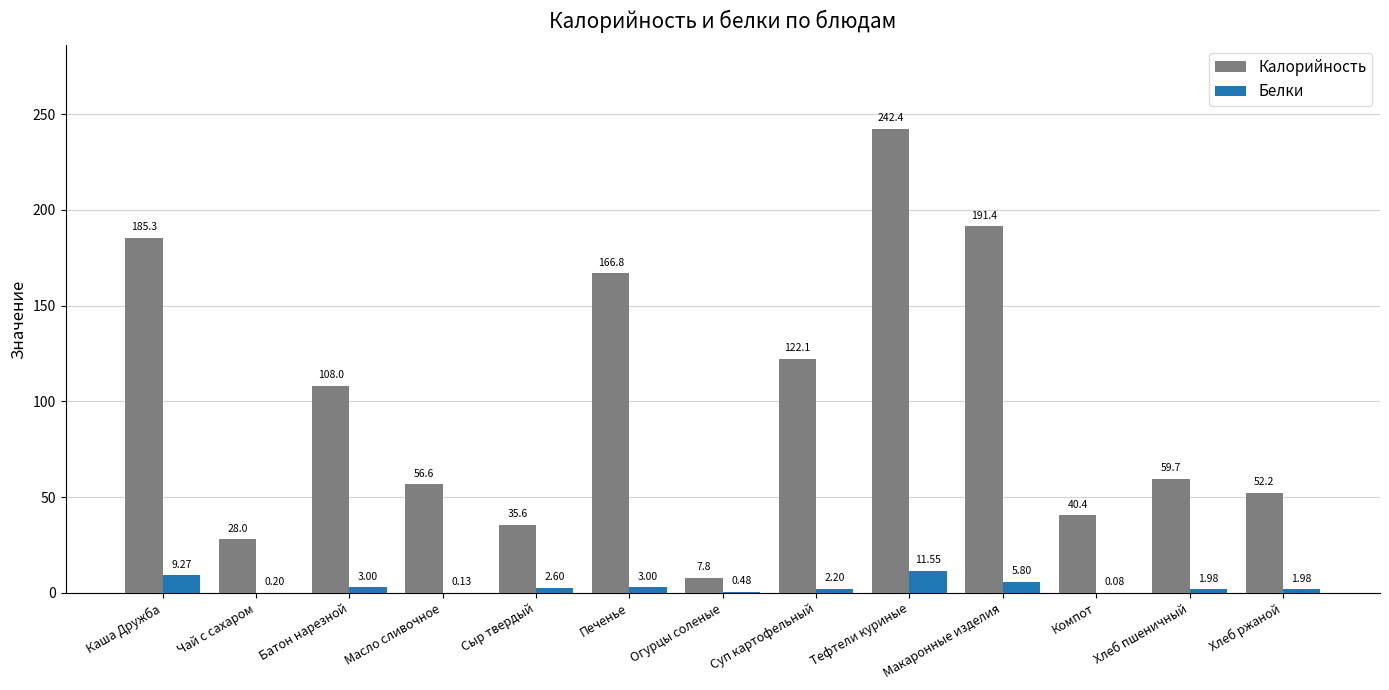

Which series has the largest total across all categories?

Калорийность